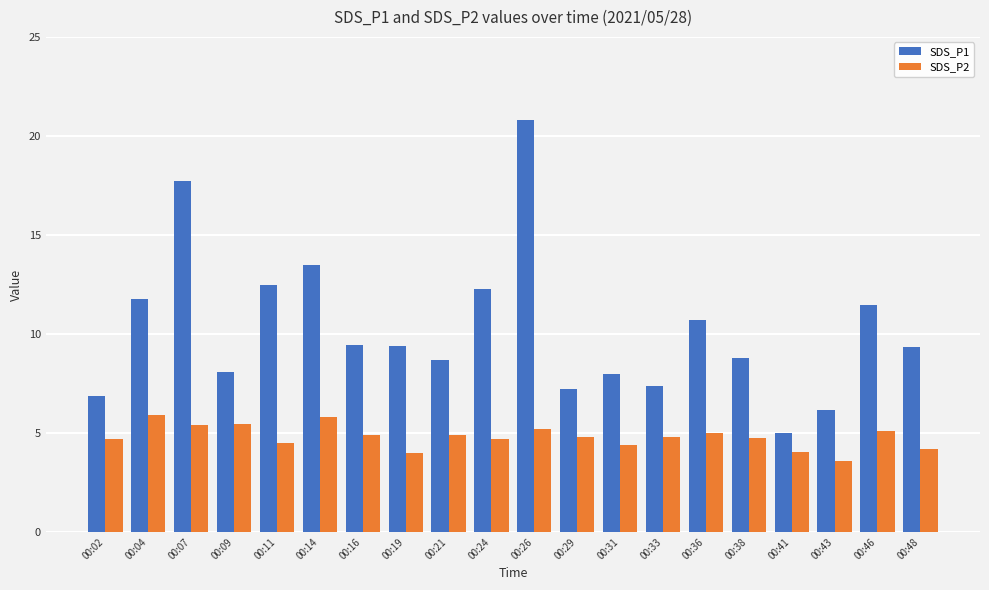

What is the spread (max minus min) of values at 00:33?

2.6